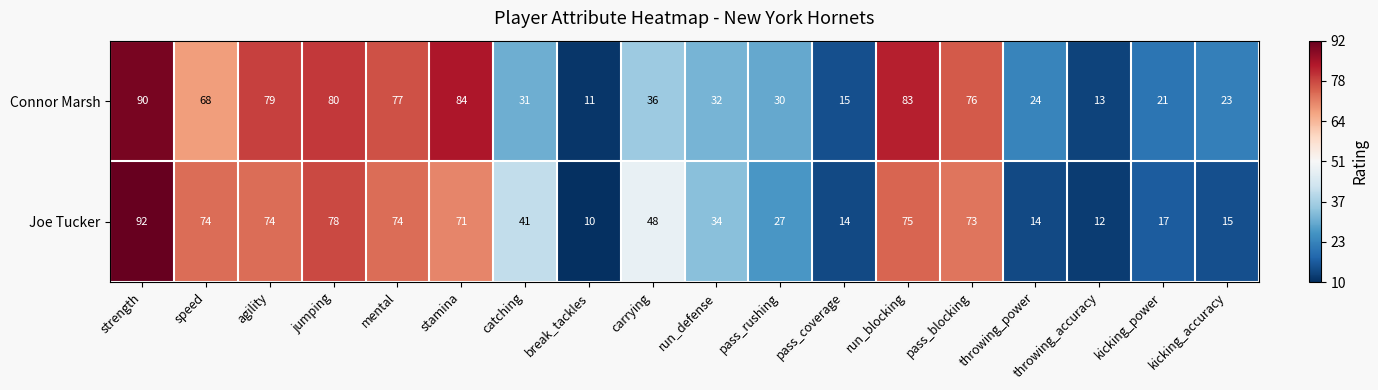

At which label does Joe Tucker reach its minimum?

break_tackles